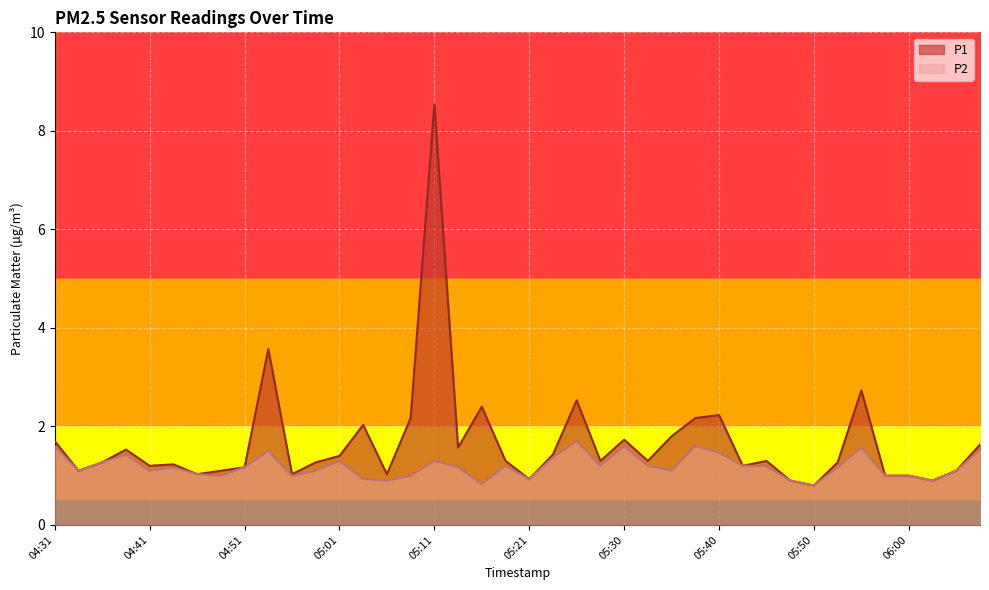

In P1, how many points are lower than both neighbors (excluding endpoints)?

12